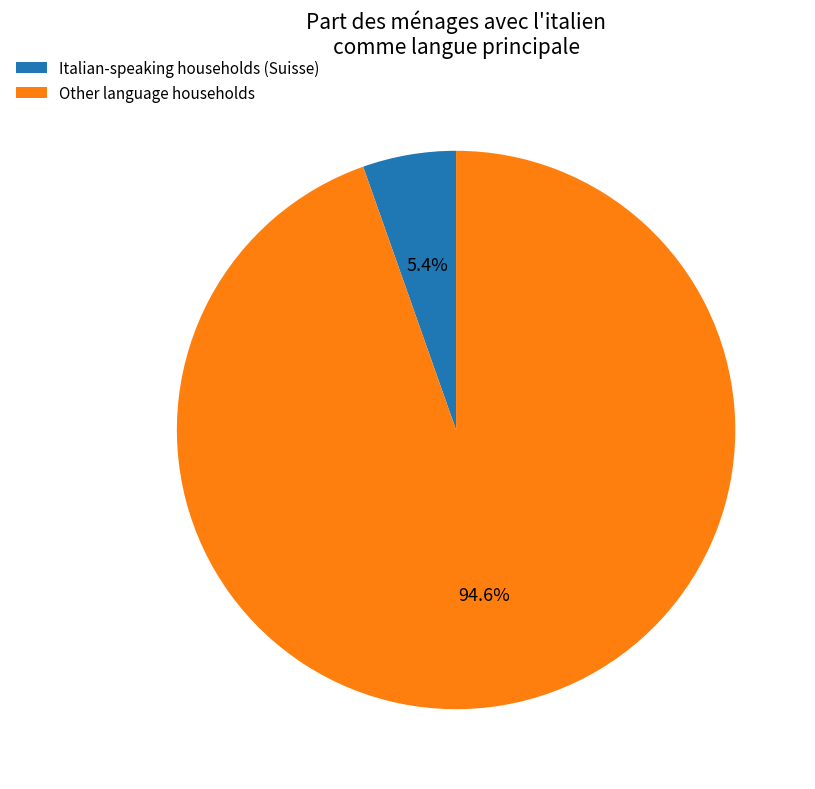

Between Italian-speaking households (Suisse) and Other language households, which is larger?

Other language households